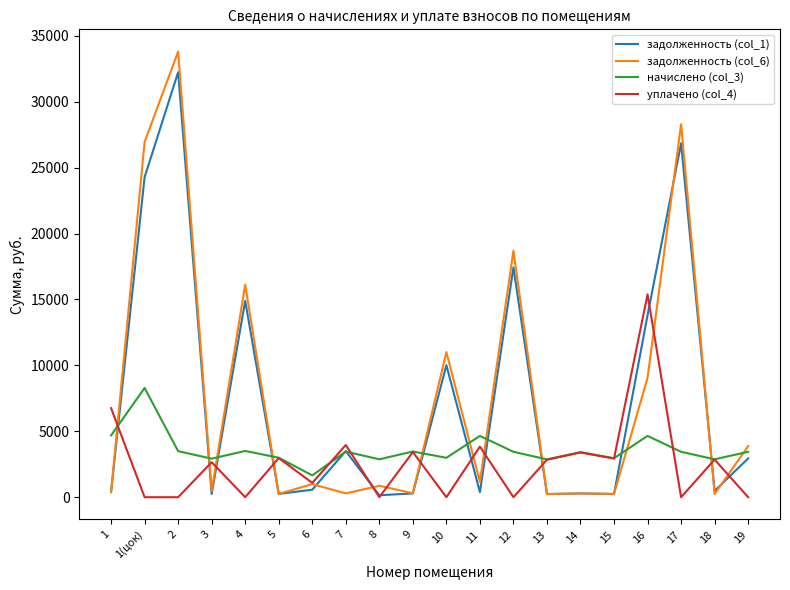

What are all the series names shown in the legend?

задолженность (col_1), задолженность (col_6), начислено (col_3), уплачено (col_4)